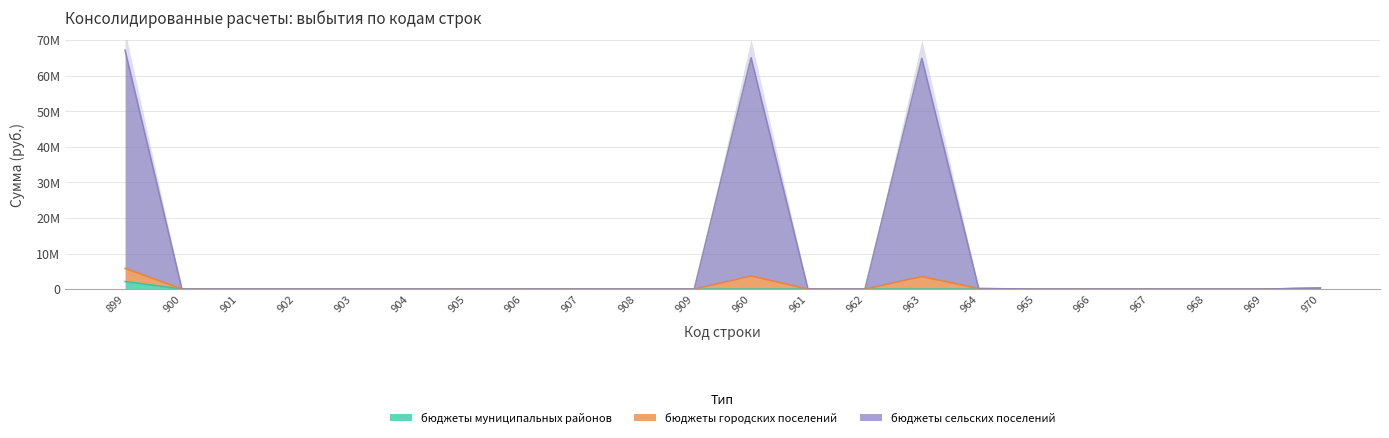

True or false: бюджеты городских поселений and бюджеты муниципальных районов cross at least once.

False